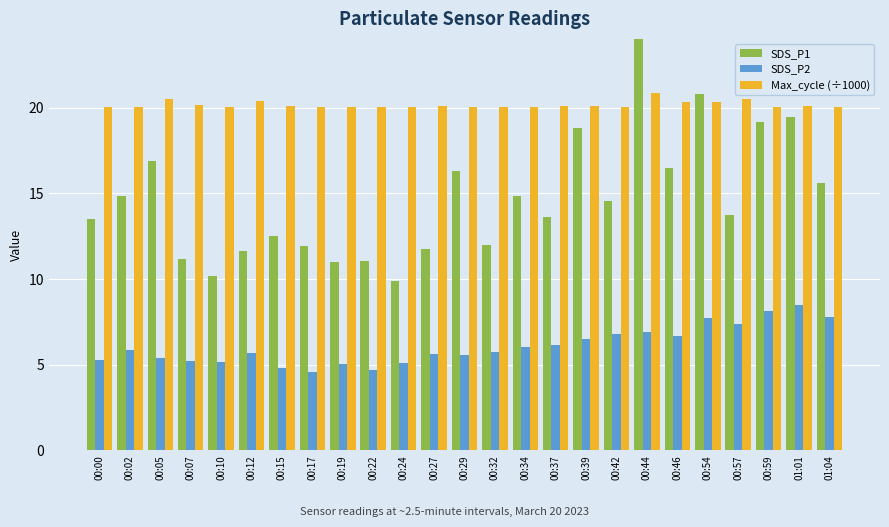

How many bars are there in each group?

3